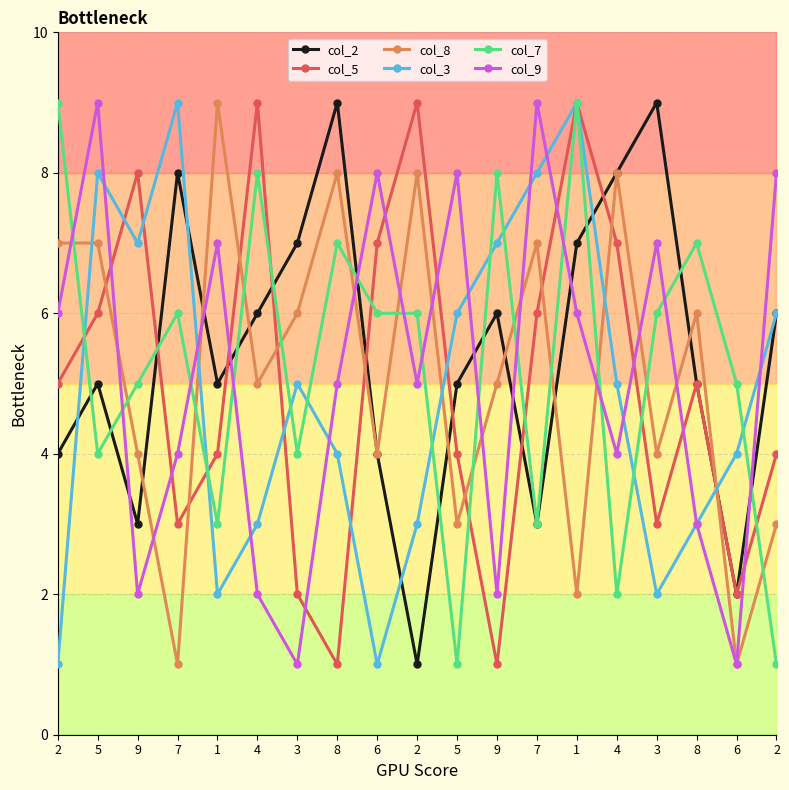

List the series in order of their peak value, highest first.

col_2, col_5, col_8, col_3, col_7, col_9